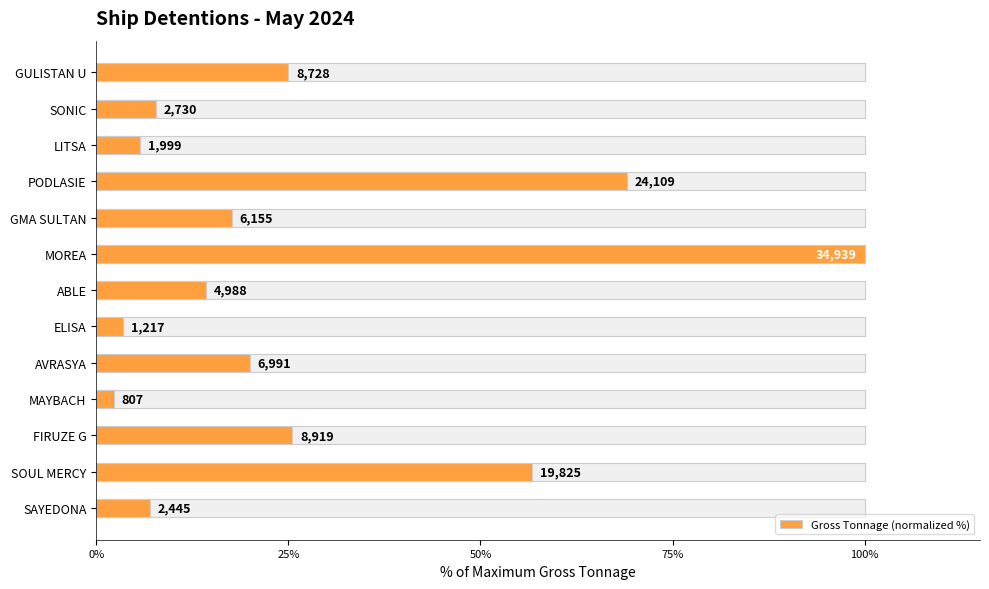

Which has a higher value, ABLE or AVRASYA?

AVRASYA